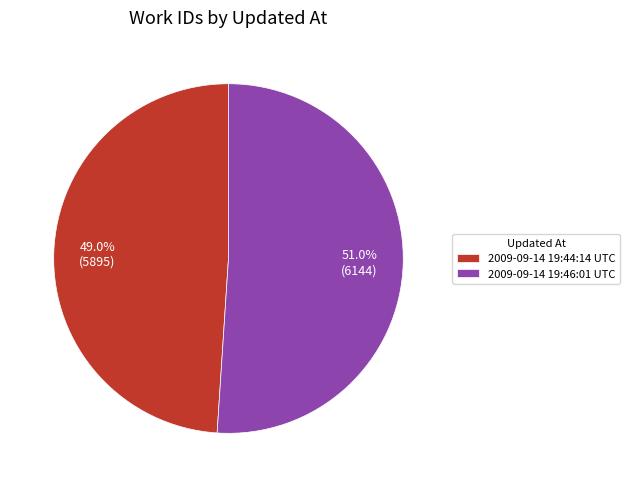

How many slices are in this pie chart?

2